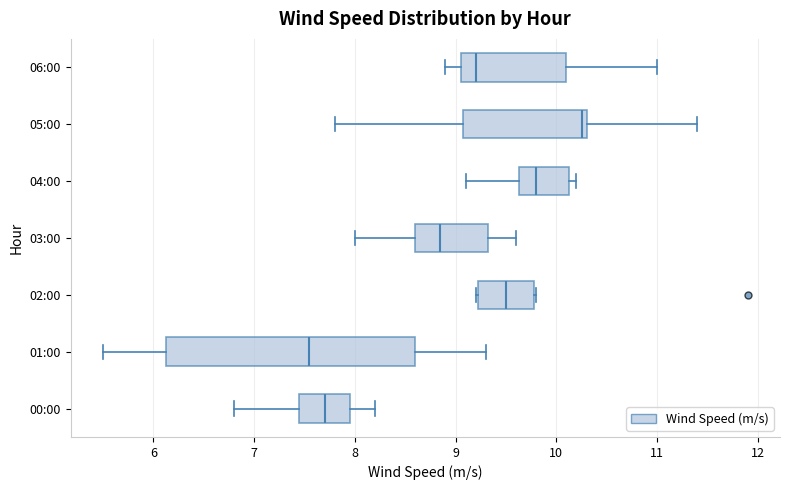

Comparing the boxes themselves (not the whiskers), which one is the widest?

01:00